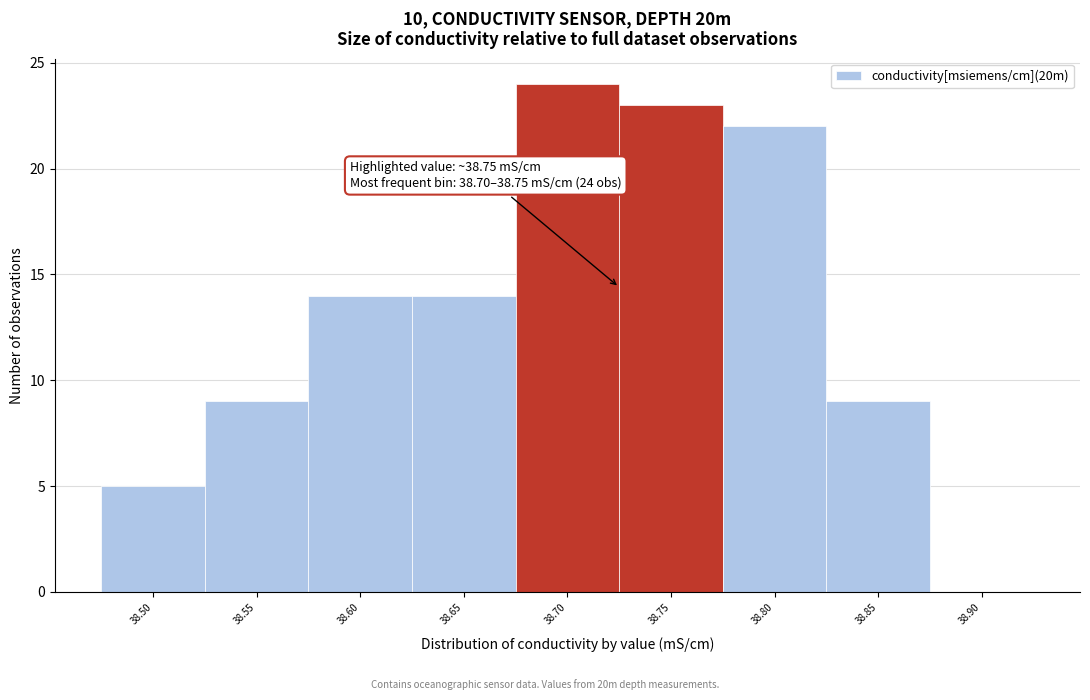

Reading left to right, extract all data points from this chart.

38.50=5	38.55=9	38.60=14	38.65=14	38.70=24	38.75=23	38.80=22	38.85=9	38.90=0